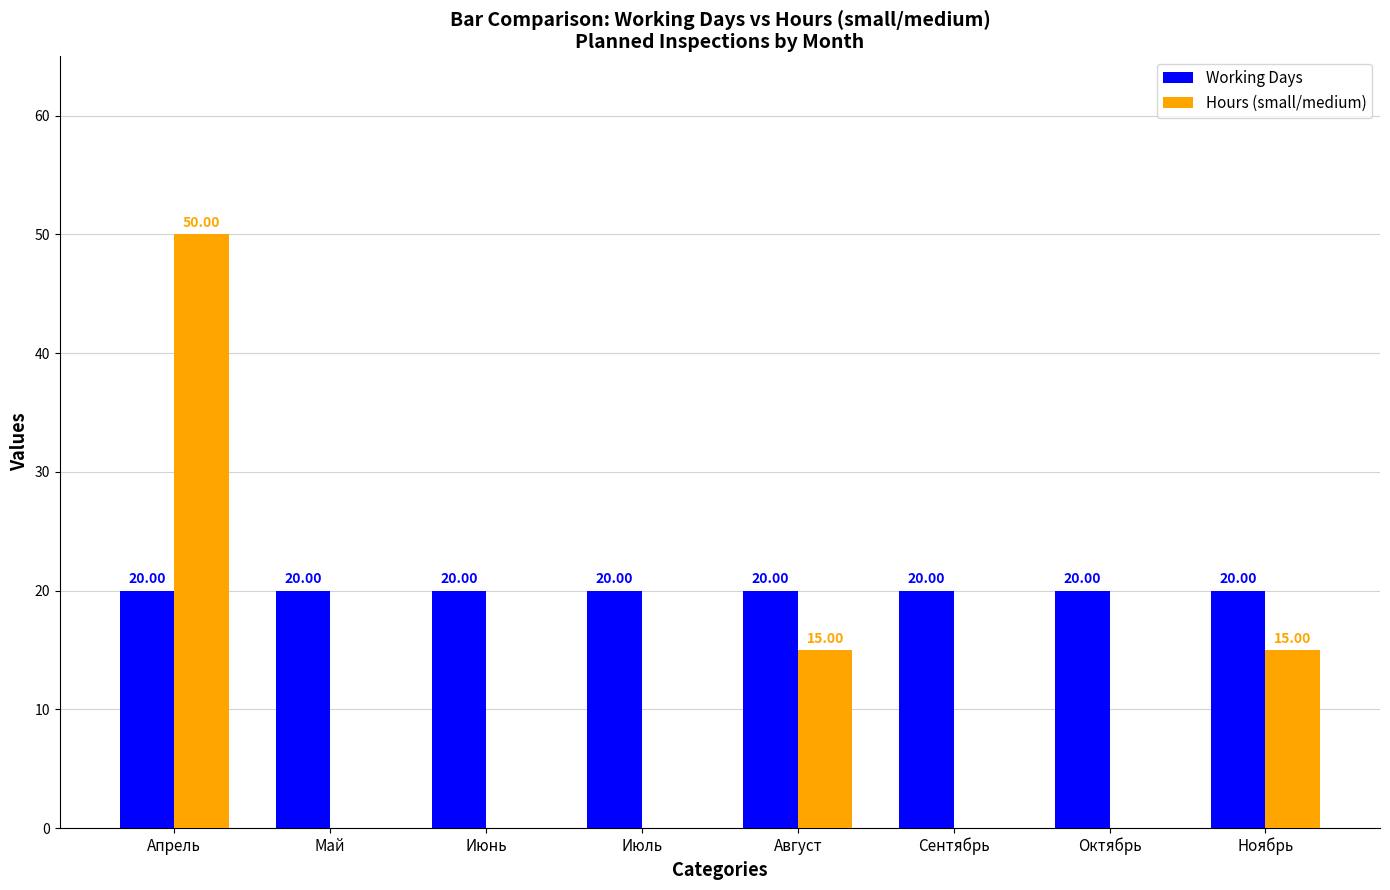

How many groups of bars are there?

8